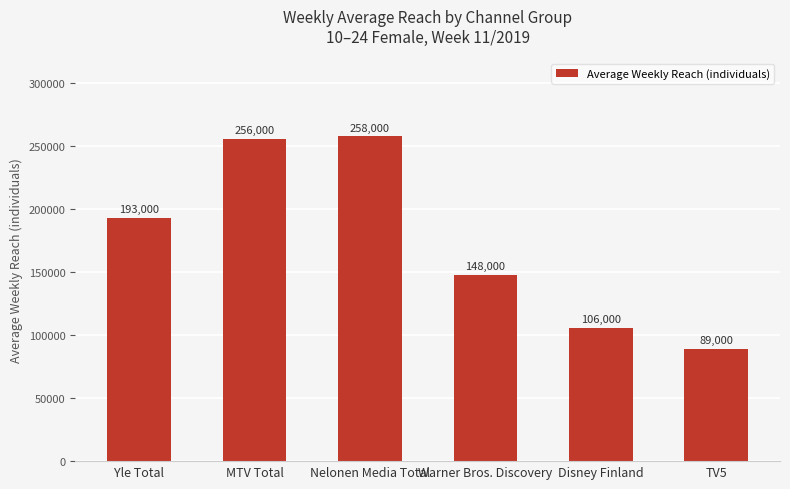

Reading left to right, transcribe all the data shown in this chart.

193000	256000	258000	148000	106000	89000